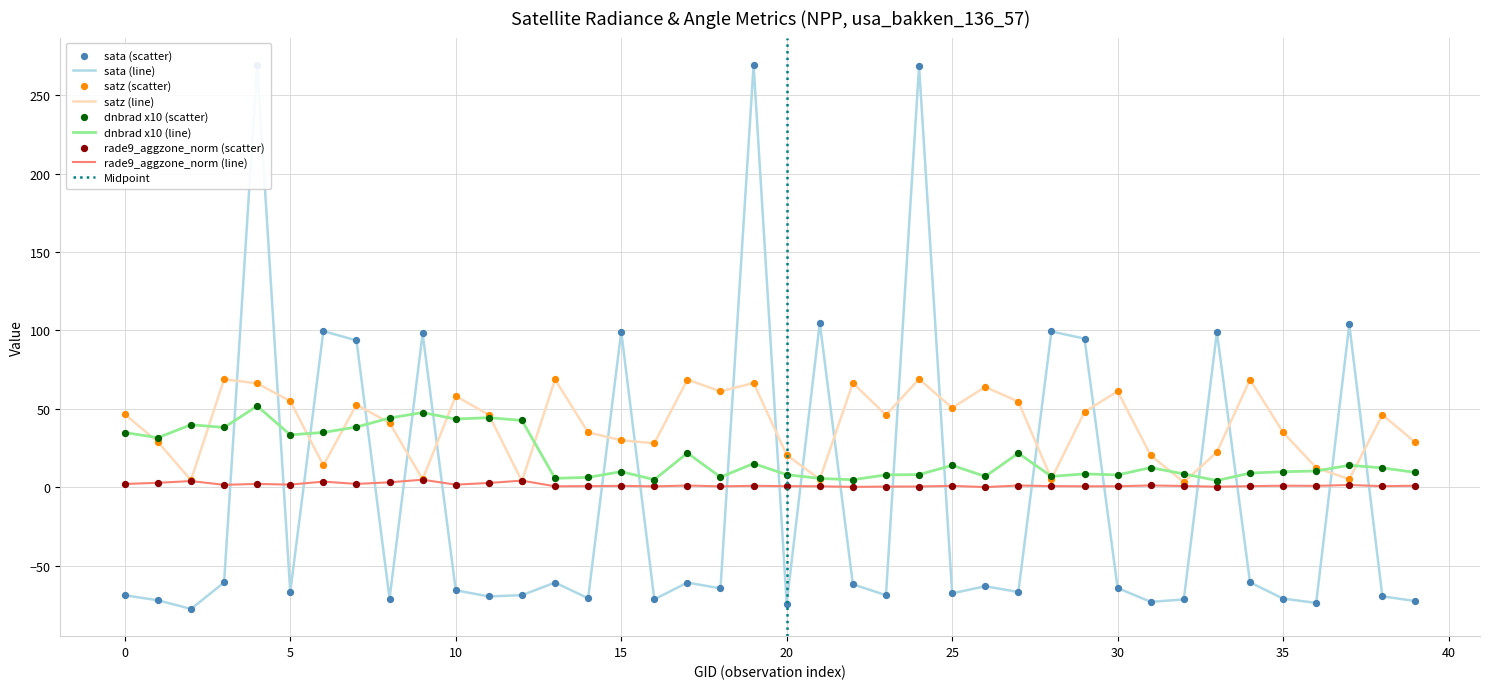

Which series has the largest total across all categories?

satz